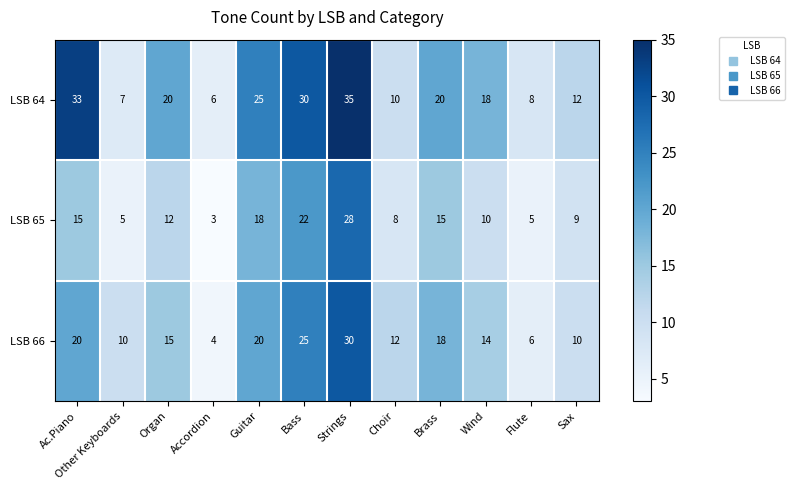

What is the total value across all series at Guitar?

63